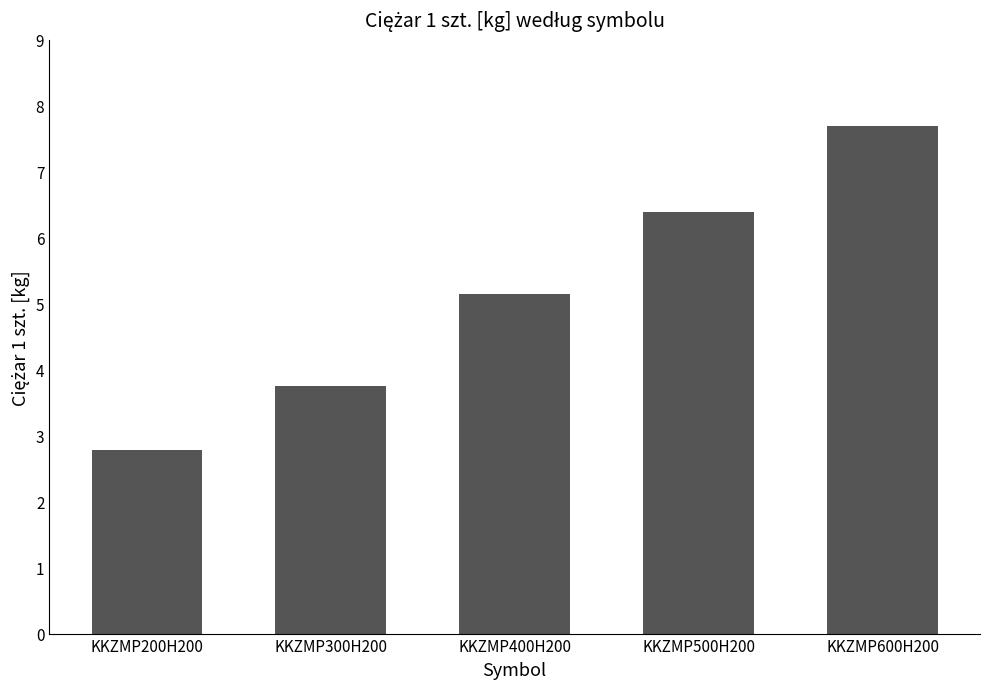

Which has a higher value, KKZMP400H200 or KKZMP500H200?

KKZMP500H200